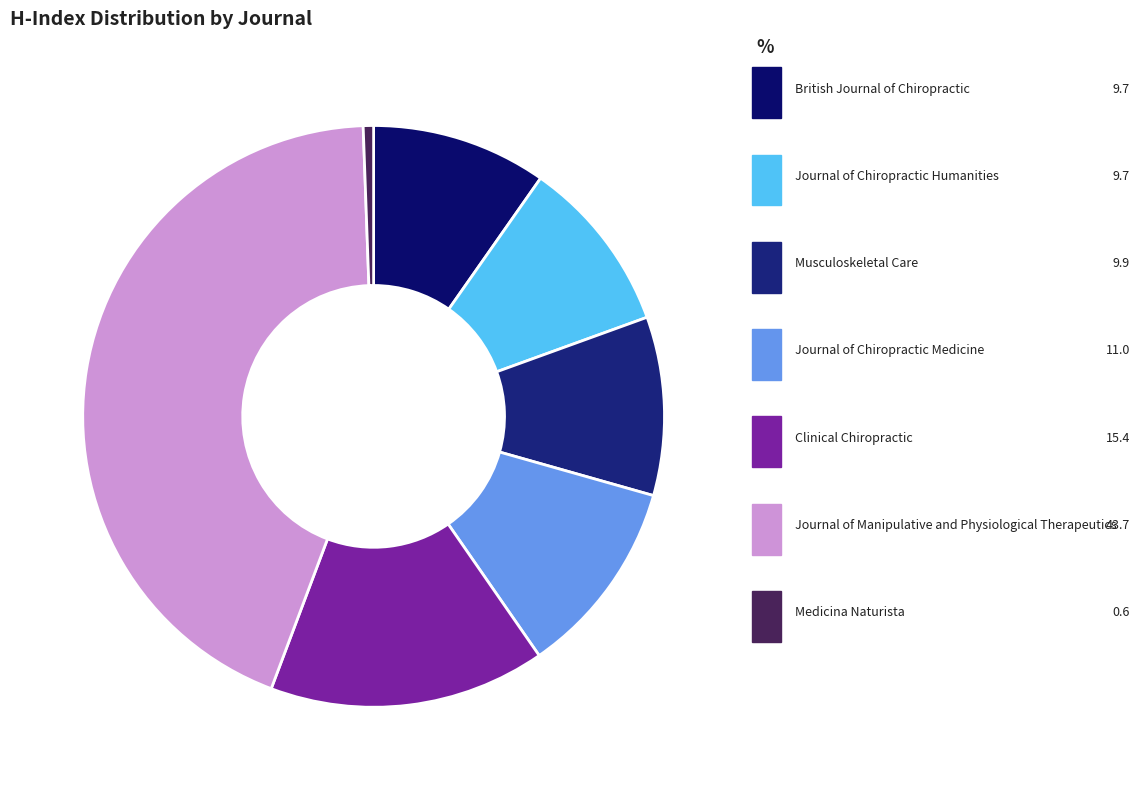

To the nearest percent, what is the difference between the Clinical Chiropractic and British Journal of Chiropractic slice percentages?

6%